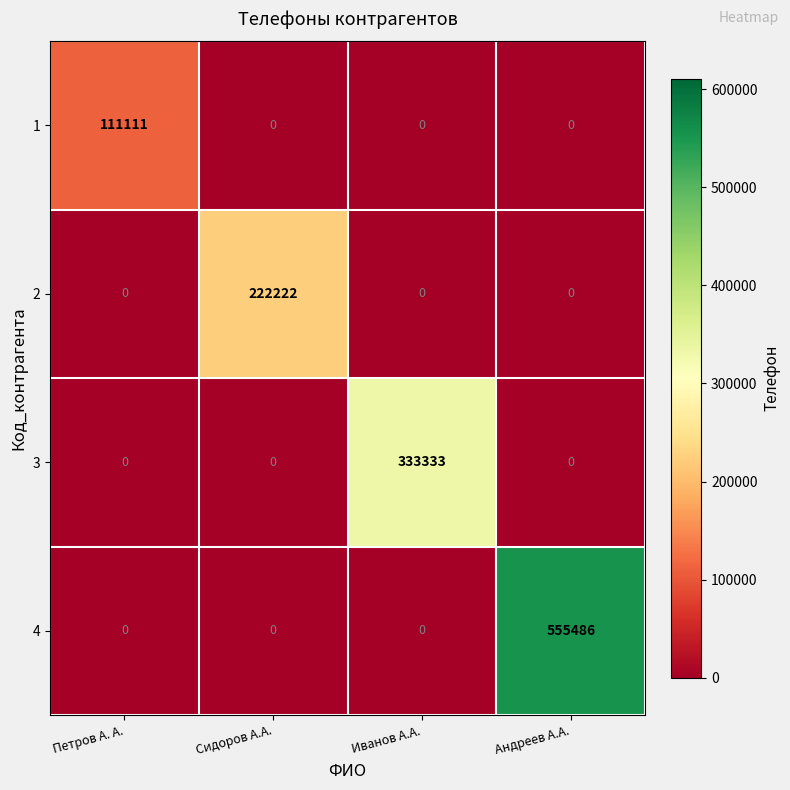

How many data points does each series have?

4